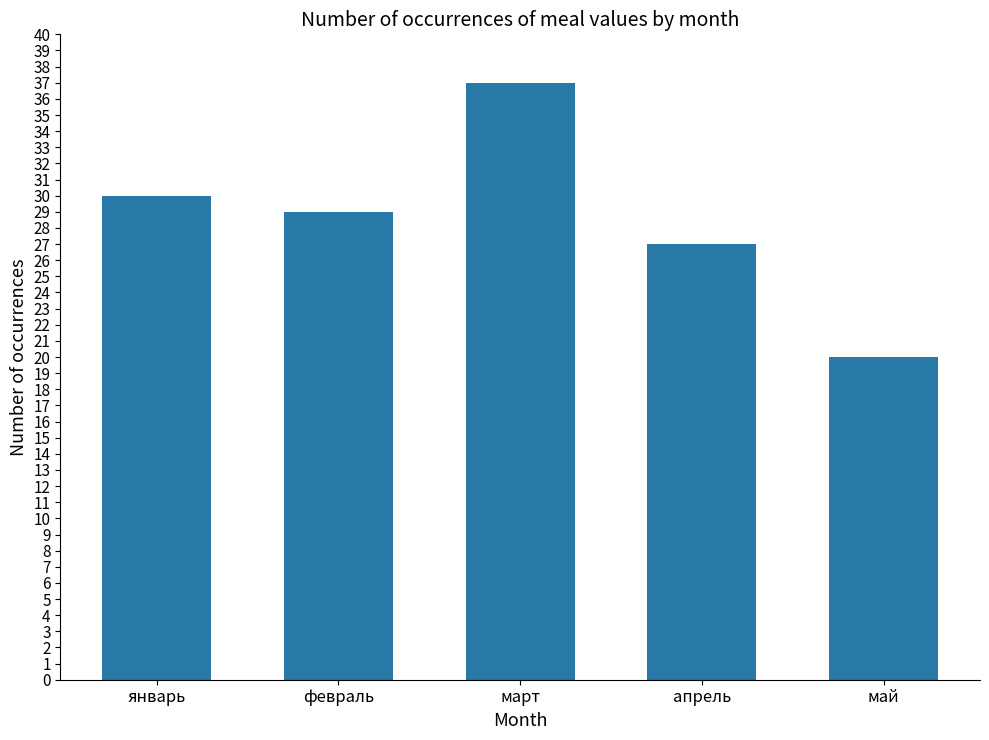

What position from the left is март?

3